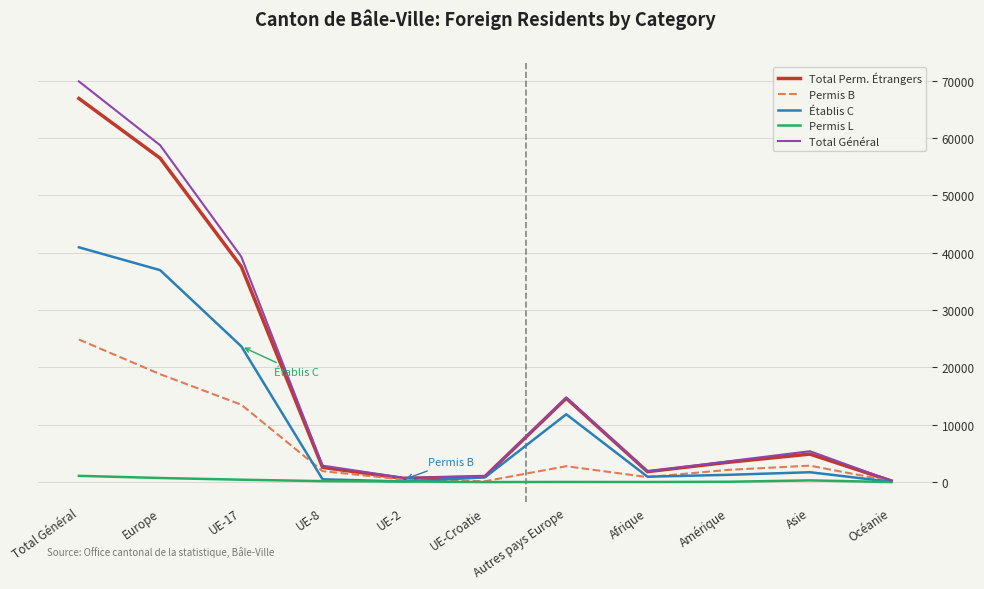

Is it true that Total Général equals 111236 at Total Général?

False